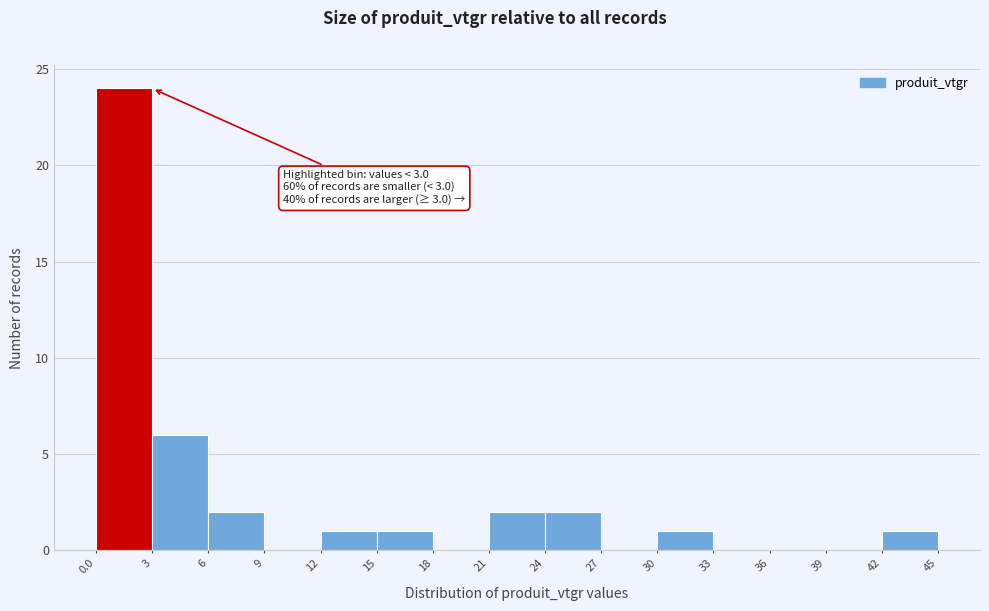

Which range on the x-axis has the tallest bar?

0.0 to 3